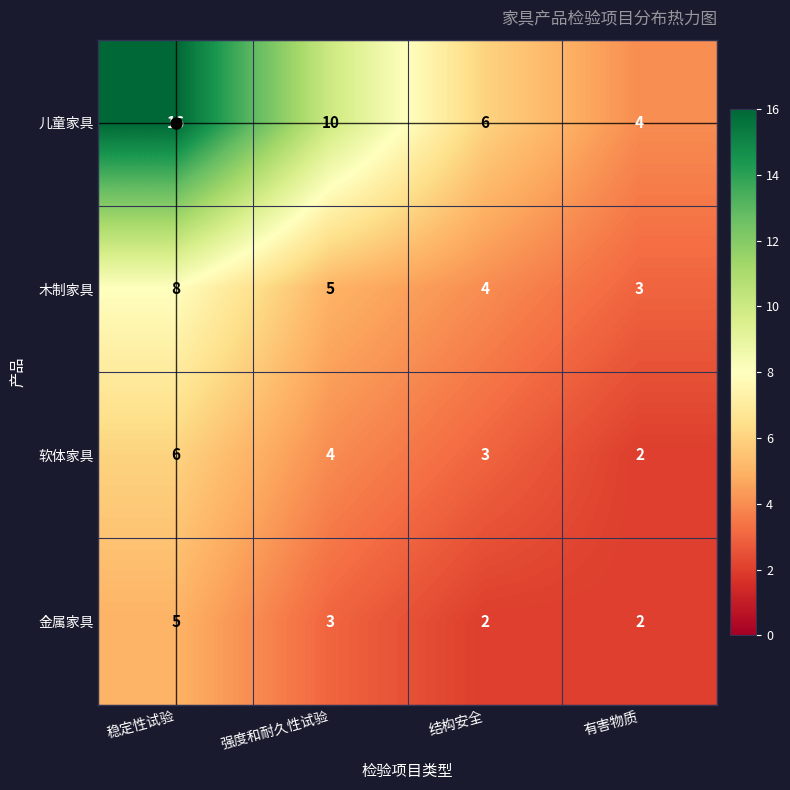

What is the highest value of the 儿童家具 series?

16